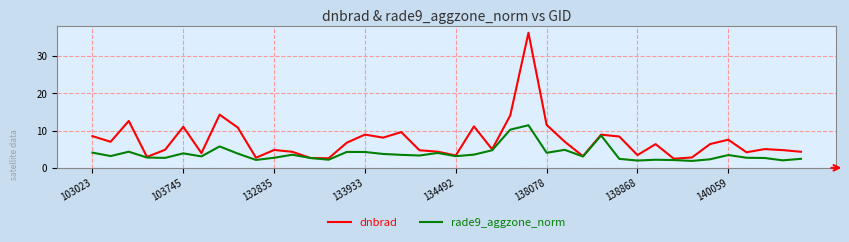

What is the minimum value shown in the chart?

1.9